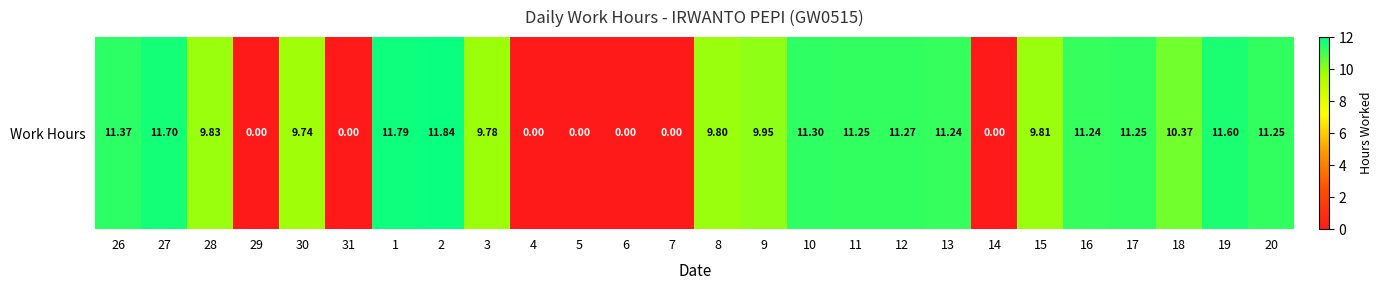

What is the sum of all values?

206.4